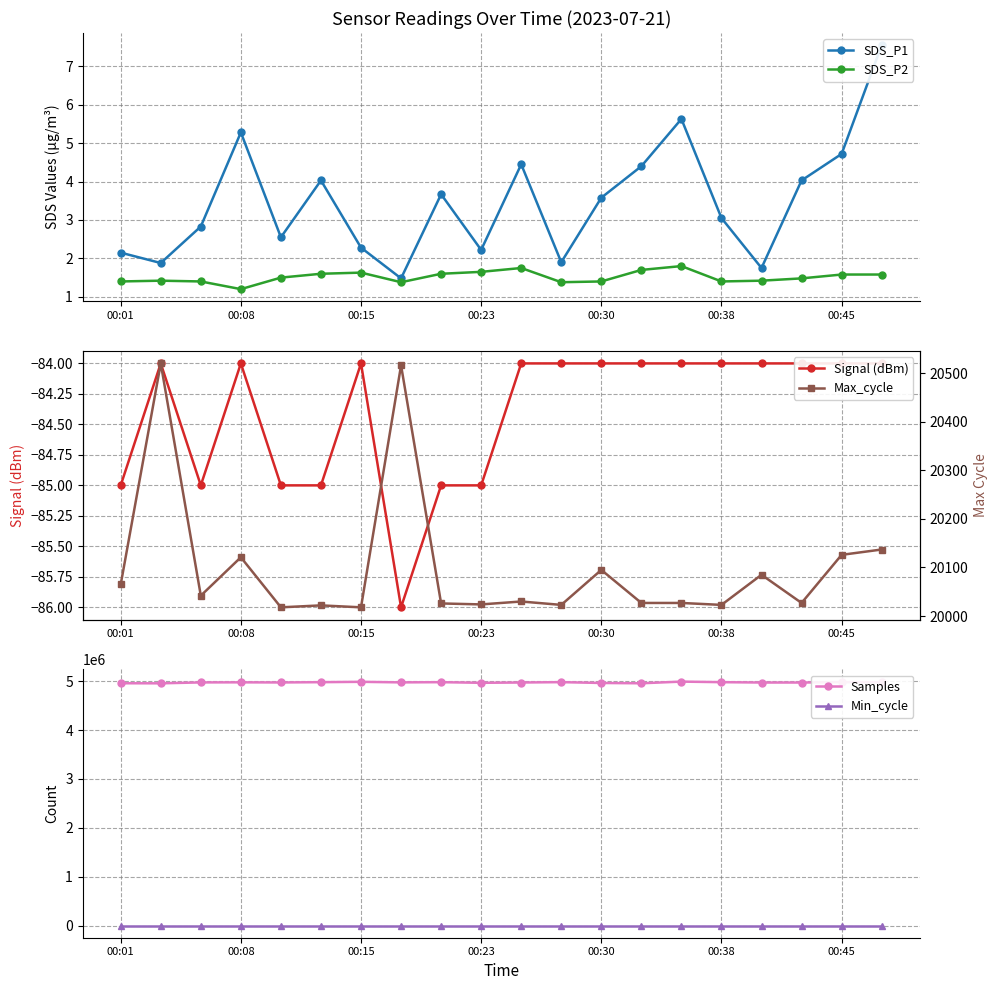

Reading left to right, list all the values displayed in this chart.

SDS_P1: 2.1	1.9	2.8	5.3	2.5	4.0	2.3	1.5	3.7	2.2	4.5	1.9	3.6	4.4	5.6	3.0	1.8	4.0	4.7	7.5
SDS_P2: 1.4	1.4	1.4	1.2	1.5	1.6	1.6	1.4	1.6	1.6	1.8	1.4	1.4	1.7	1.8	1.4	1.4	1.5	1.6	1.6
Signal (dBm): -85.0	-84.0	-85.0	-84.0	-85.0	-85.0	-84.0	-86.0	-85.0	-85.0	-84.0	-84.0	-84.0	-84.0	-84.0	-84.0	-84.0	-84.0	-84.0	-84.0
Samples: 4957891.0	4956545.0	4975045.0	4976694.0	4974119.0	4979969.0	4987054.0	4975692.0	4979905.0	4966957.0	4973098.0	4980631.0	4963515.0	4957295.0	4991510.0	4980048.0	4972664.0	4972619.0	4981525.0	4977212.0
Min_cycle: 28.0	28.0	28.0	28.0	28.0	28.0	28.0	28.0	28.0	28.0	28.0	28.0	28.0	28.0	28.0	28.0	28.0	28.0	28.0	28.0
Max_cycle: 20065.0	20520.0	20042.0	20121.0	20018.0	20022.0	20018.0	20516.0	20026.0	20024.0	20030.0	20023.0	20095.0	20027.0	20027.0	20023.0	20085.0	20027.0	20126.0	20137.0